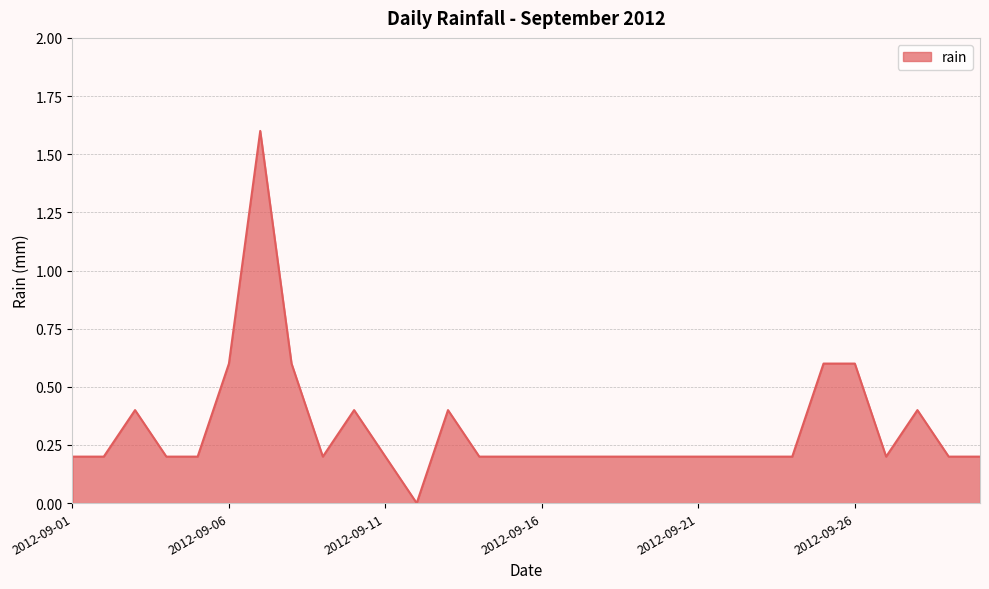

What is the maximum value shown in the chart?

1.6